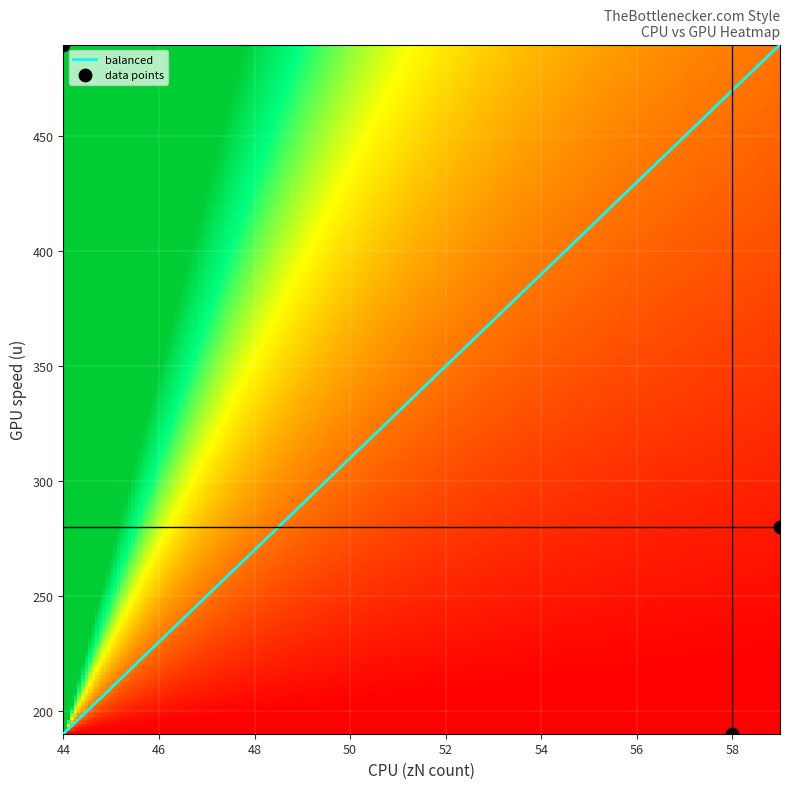

What is the lowest value of the balanced series?

190.0